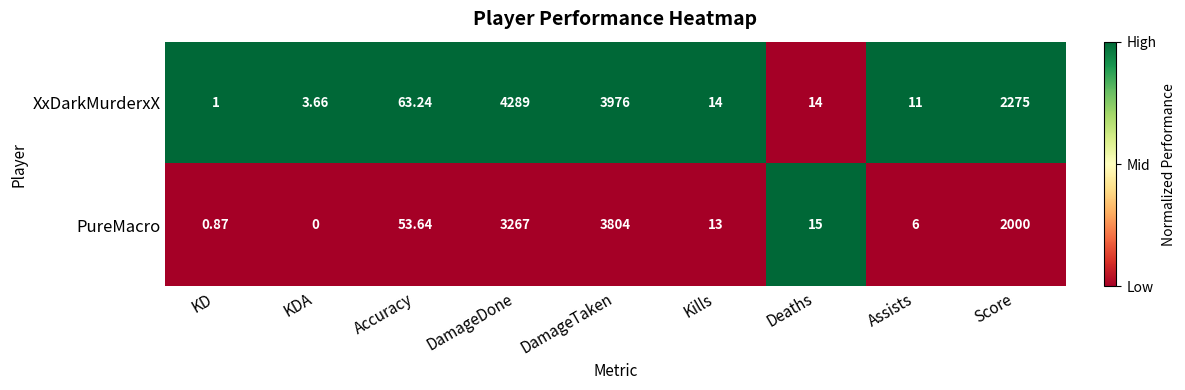

List the series in order of their peak value, highest first.

XxDarkMurderxX, PureMacro